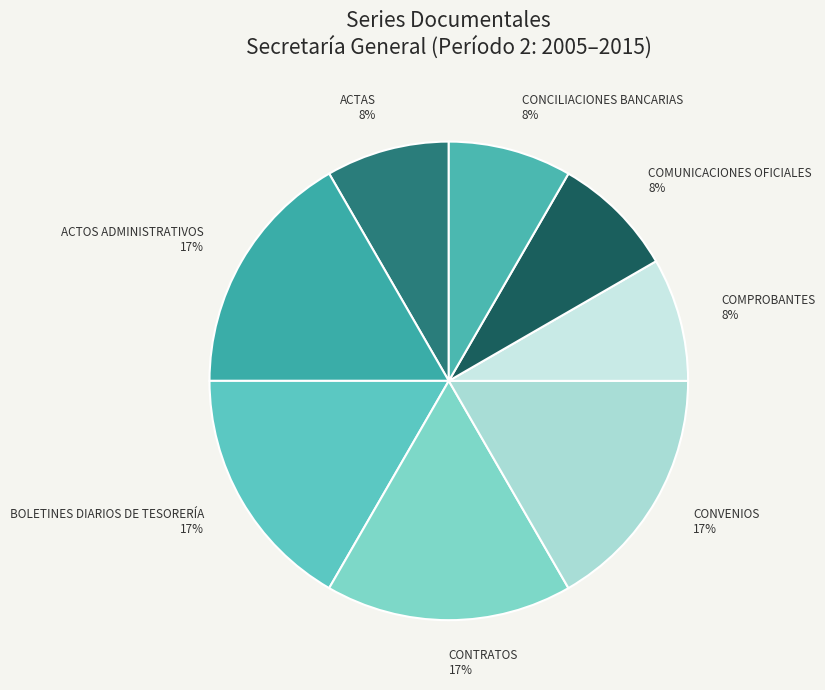

To the nearest percent, what percentage of the pie is CONCILIACIONES BANCARIAS?

8%